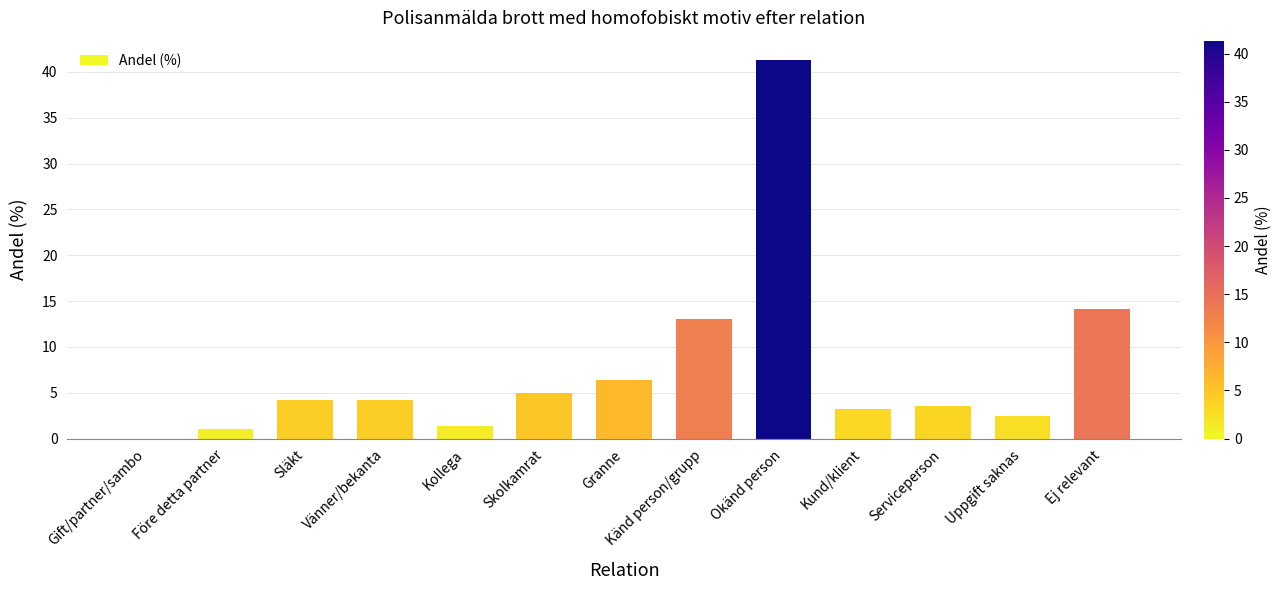

Where is the data nearest to the value 20?

Ej relevant